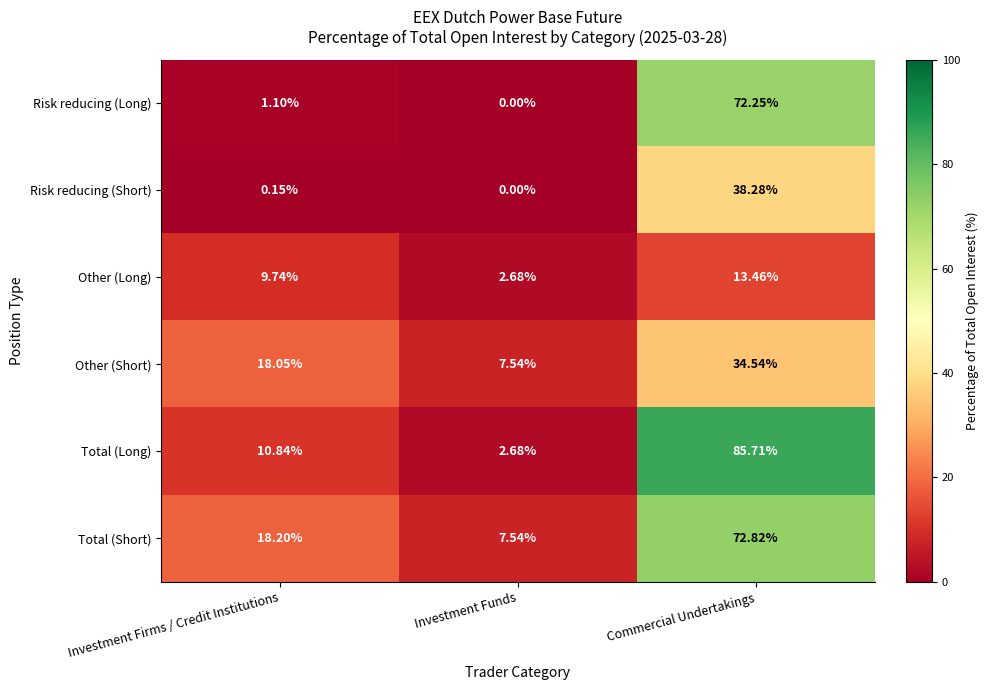

Where is Total (Short) nearest to the value 40?

Investment Firms / Credit Institutions